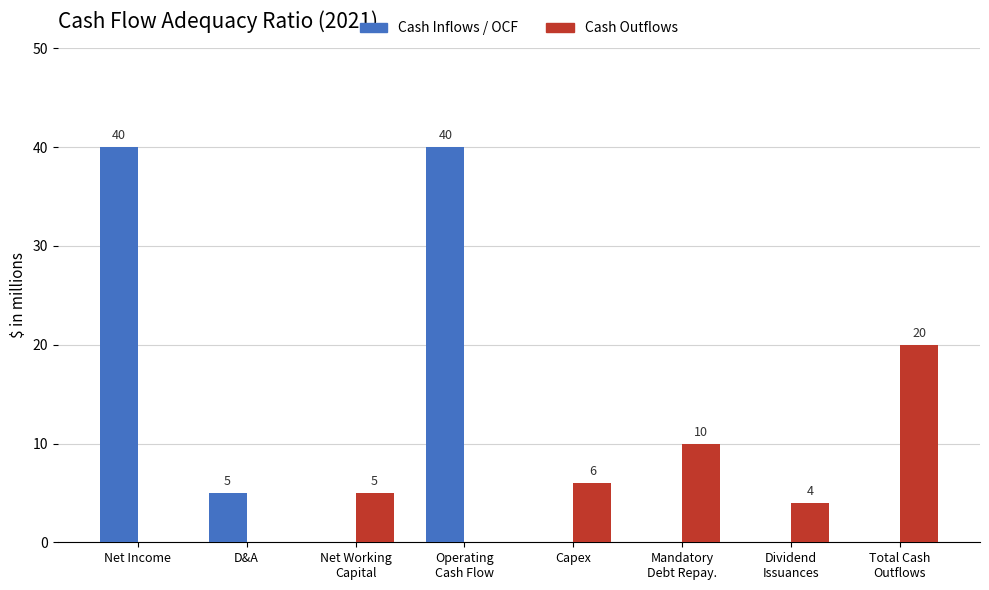

Reading right to left, extract all data points from this chart.

Cash Inflows / OCF: Total Cash
Outflows=0	Dividend
Issuances=0	Mandatory
Debt Repay.=0	Capex=0	Operating
Cash Flow=40	Net Working
Capital=0	D&A=5	Net Income=40
Cash Outflows: Total Cash
Outflows=20	Dividend
Issuances=4	Mandatory
Debt Repay.=10	Capex=6	Operating
Cash Flow=0	Net Working
Capital=5	D&A=0	Net Income=0